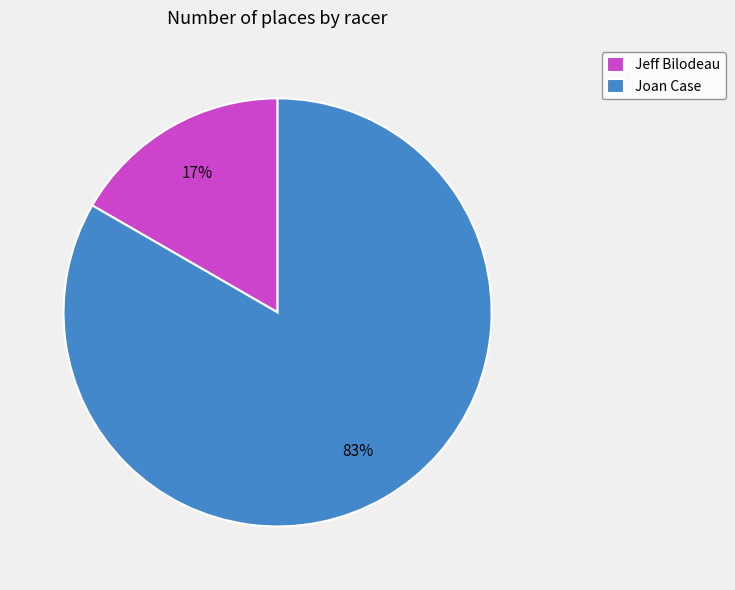

To the nearest percent, what is the combined percentage of Jeff Bilodeau and Joan Case?

100%